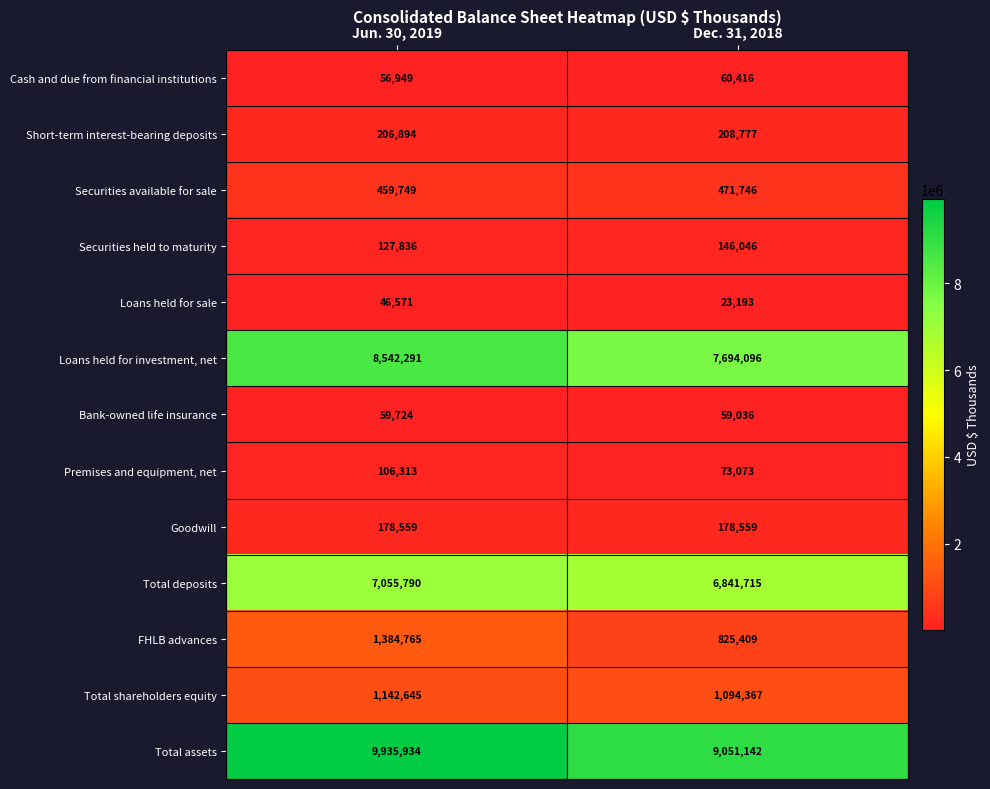

Which series has the largest total across all categories?

Total assets